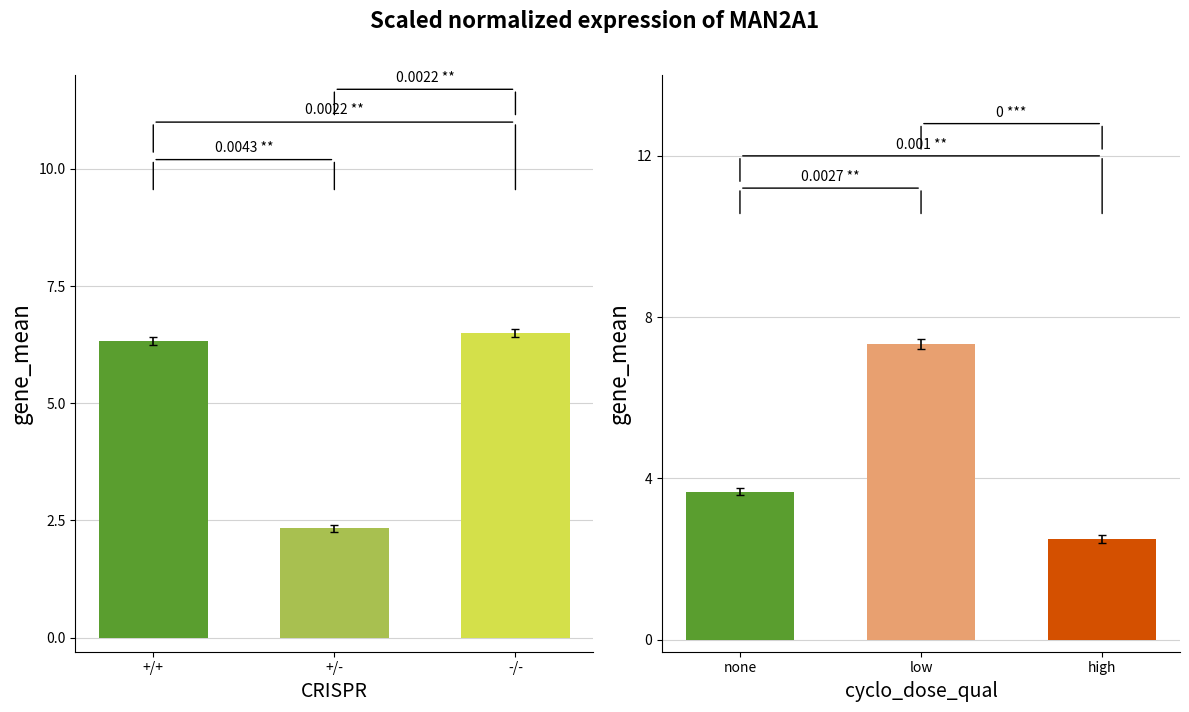

At how many categories does at least one series exceed 5?

3